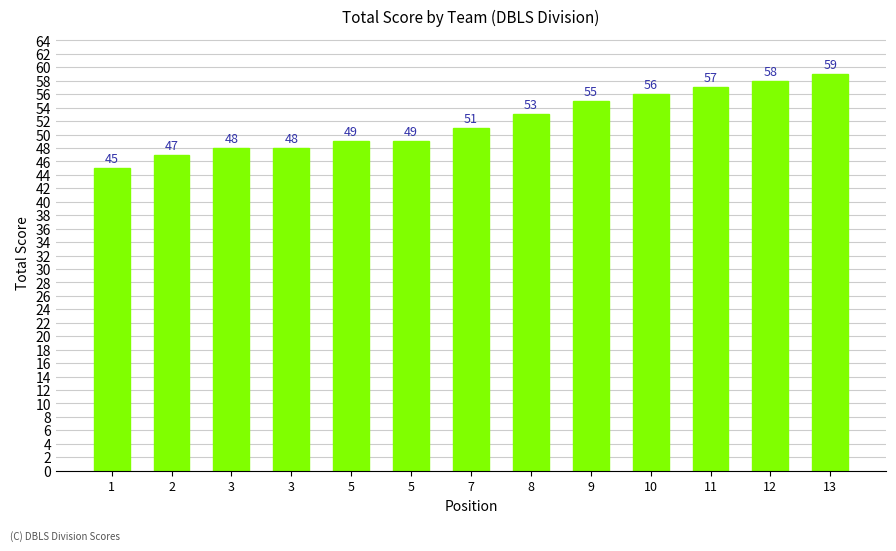

Where does the data first go above 51?

8